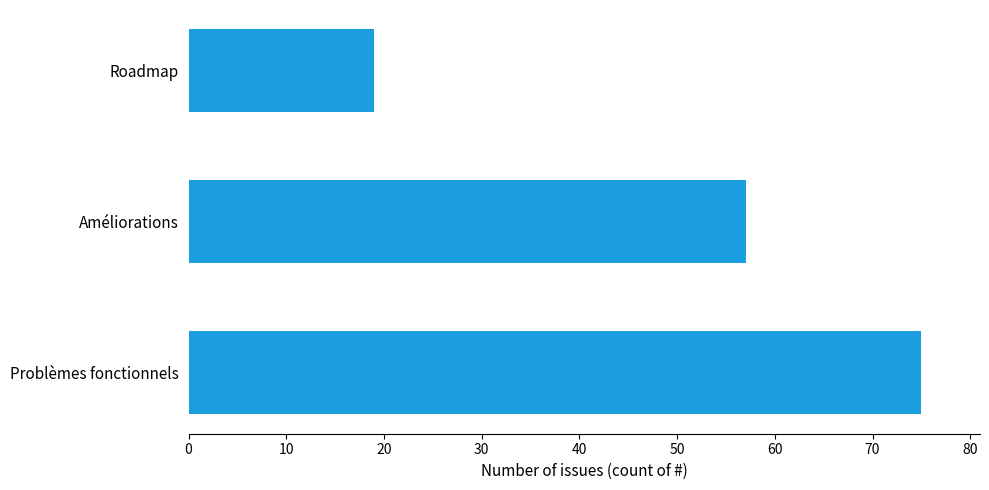

Is it true that the value at Améliorations is 57?

True